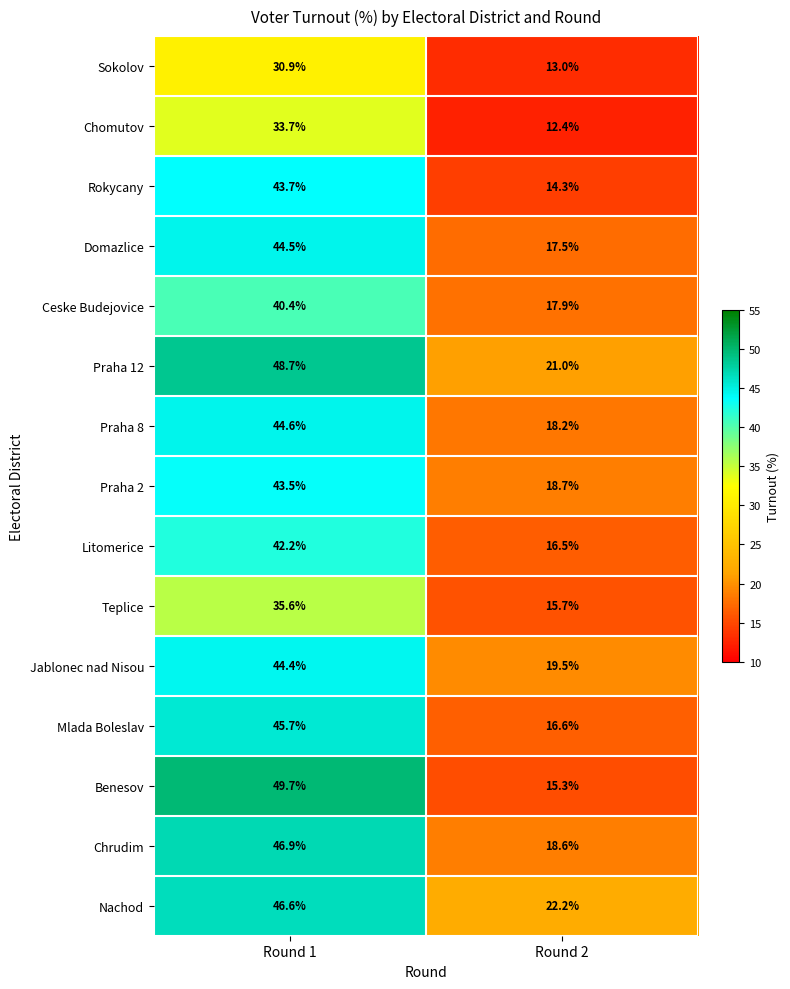

Reading left to right, transcribe all the data shown in this chart.

Sokolov: 30.9	13.0
Chomutov: 33.7	12.4
Rokycany: 43.7	14.3
Domazlice: 44.5	17.5
Ceske Budejovice: 40.4	17.9
Praha 12: 48.7	21.0
Praha 8: 44.6	18.2
Praha 2: 43.5	18.7
Litomerice: 42.2	16.5
Teplice: 35.6	15.7
Jablonec nad Nisou: 44.4	19.5
Mlada Boleslav: 45.7	16.6
Benesov: 49.7	15.3
Chrudim: 46.9	18.6
Nachod: 46.6	22.2